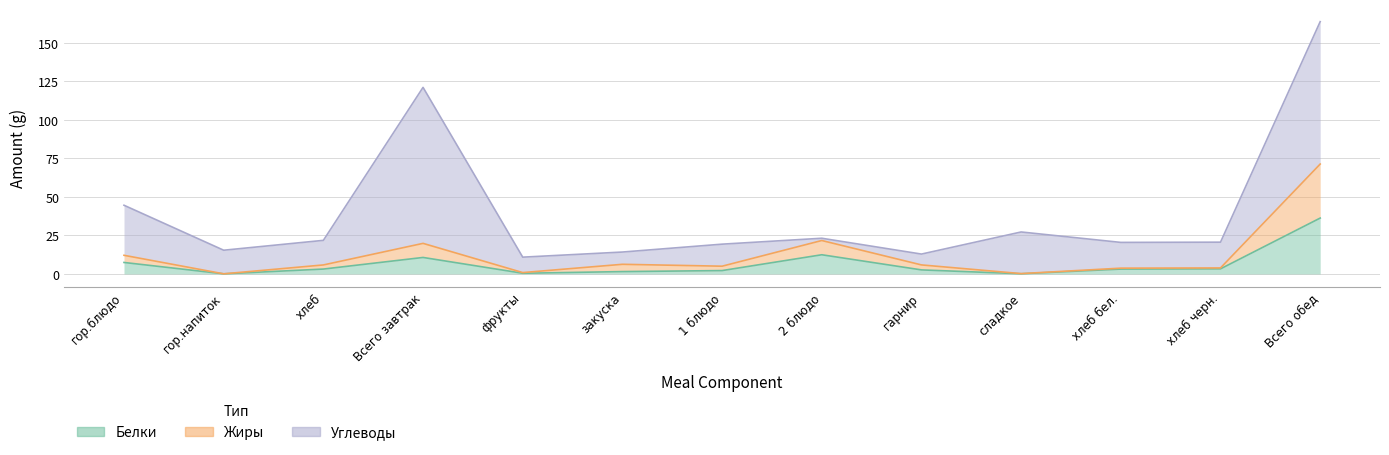

What position from the right is хлеб черн.?

2